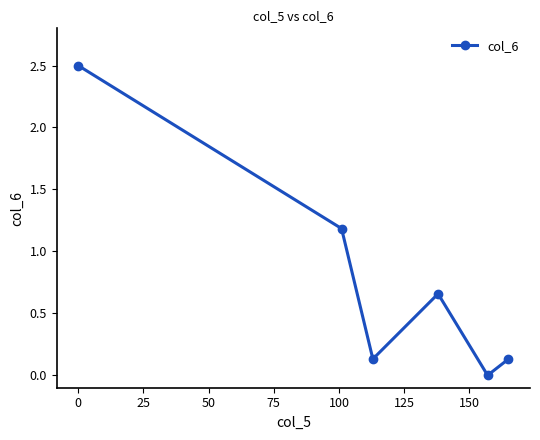

Is this an area chart (filled region under the line)?

No